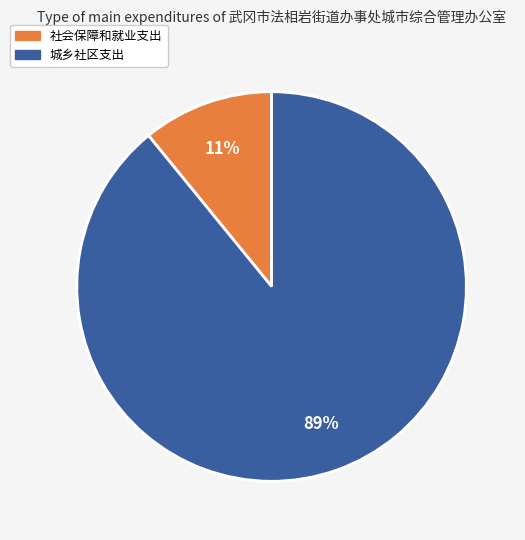

Is 社会保障和就业支出 the majority of the pie?

No